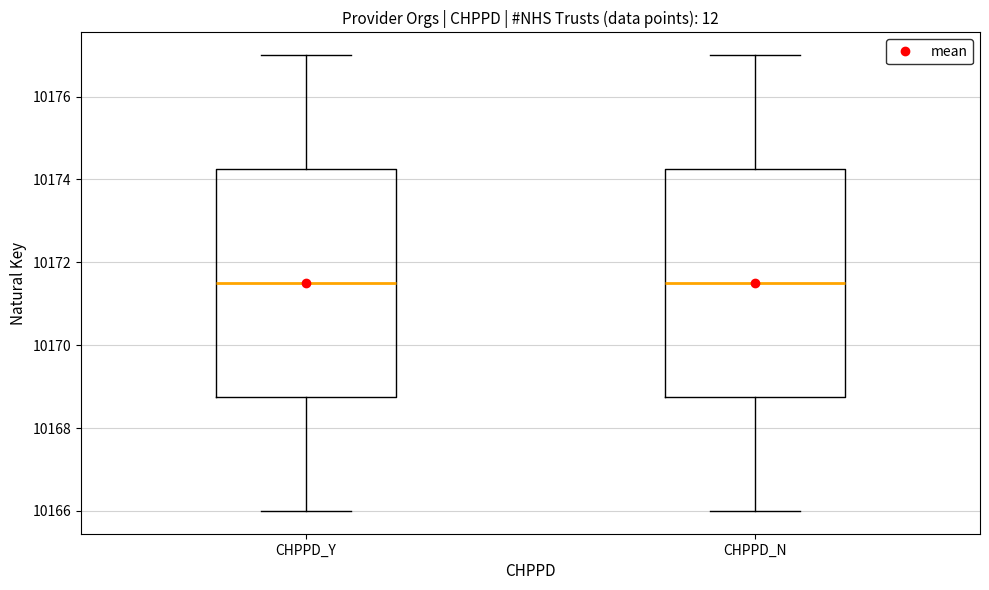

Where does the upper whisker of the box for CHPPD_Y end on the y-axis? The values are not printed on the chart, so give them approximately, as read against the axis.

10177.0